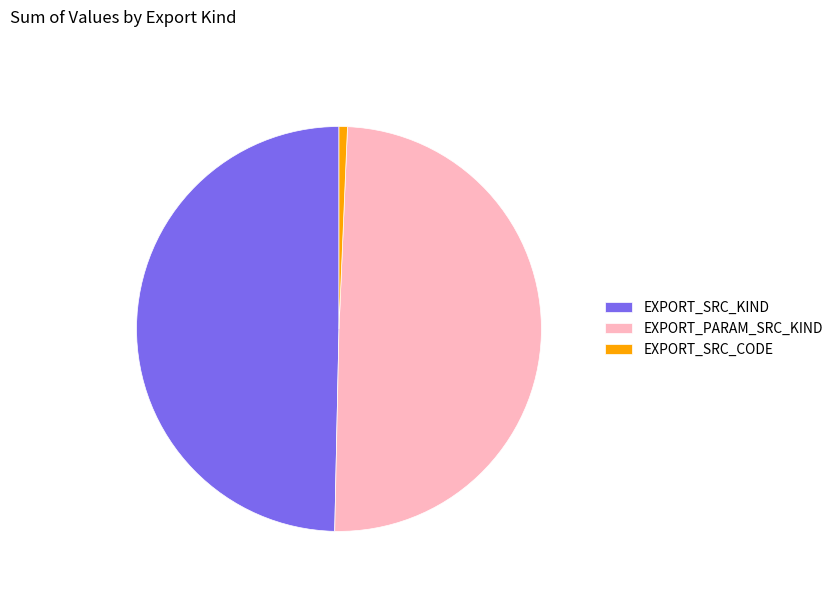

Which category has the smallest portion of the pie?

EXPORT_SRC_CODE